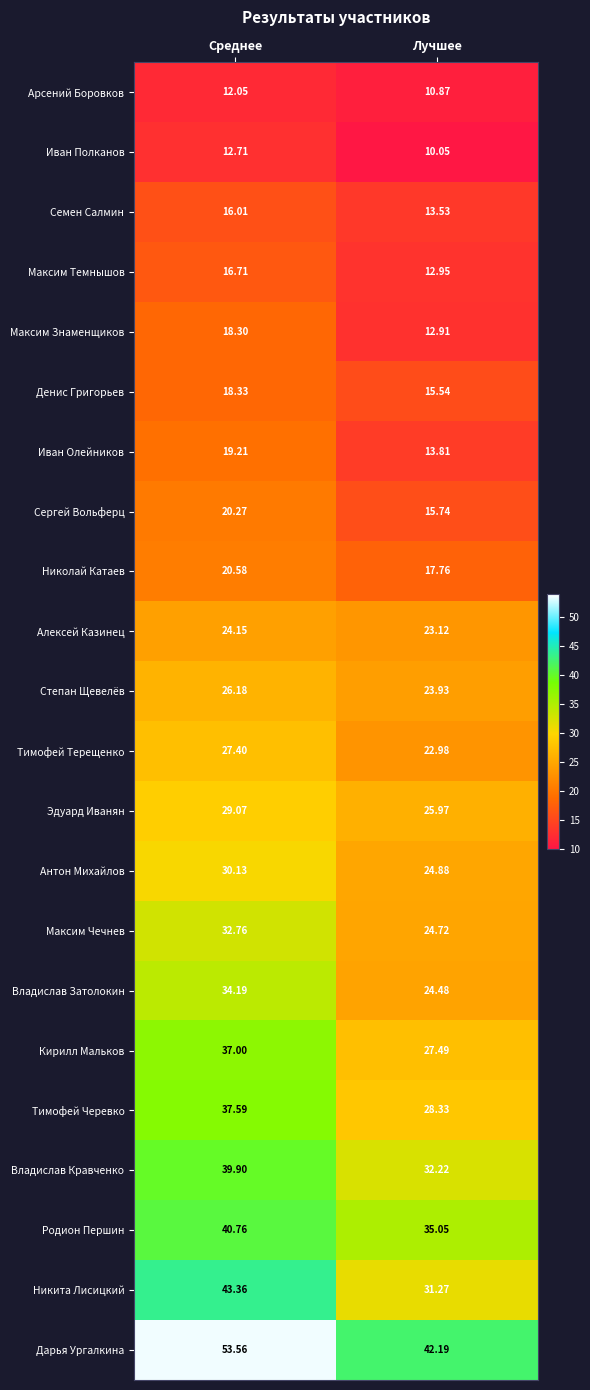

At which label does Иван Олейников reach its peak?

Среднее